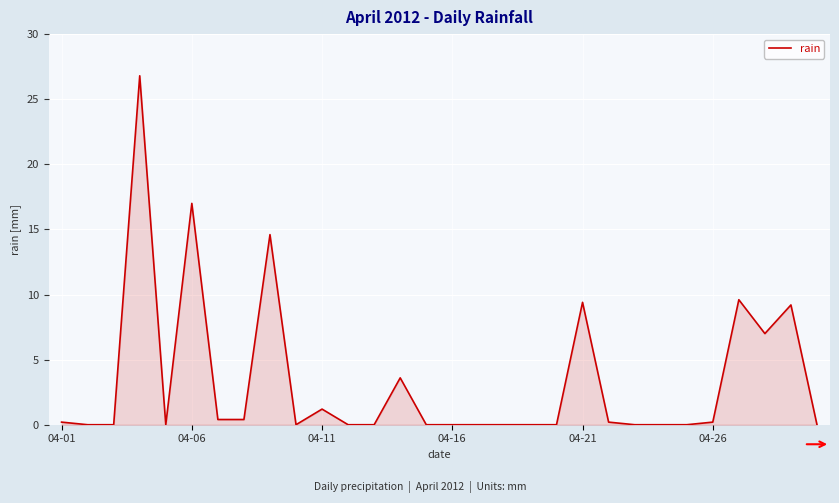

What is the difference between the maximum and minimum values?

26.8